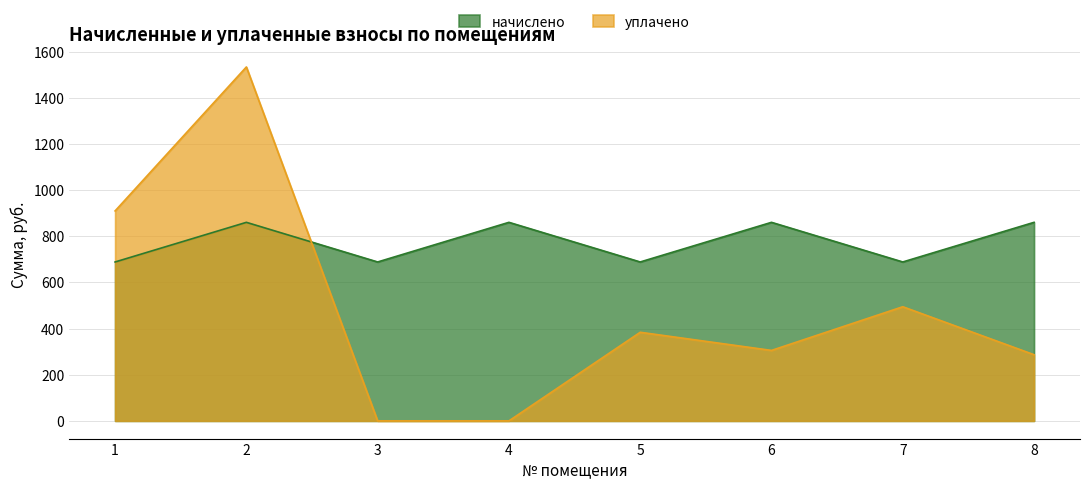

Reading right to left, list all the values displayed in this chart.

начислено: 860.2	688.5	860.2	688.5	860.2	688.5	860.2	688.5
уплачено: 286.7	494.6	305.3	383.9	0.0	0.0	1533.4	909.7